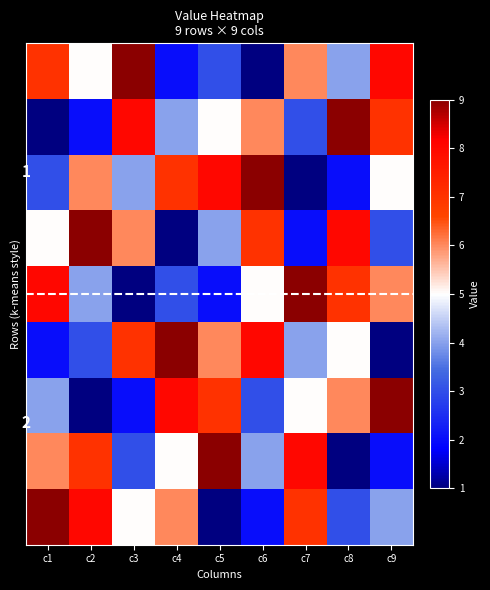

What is the difference between the highest and lowest values at c6?

8